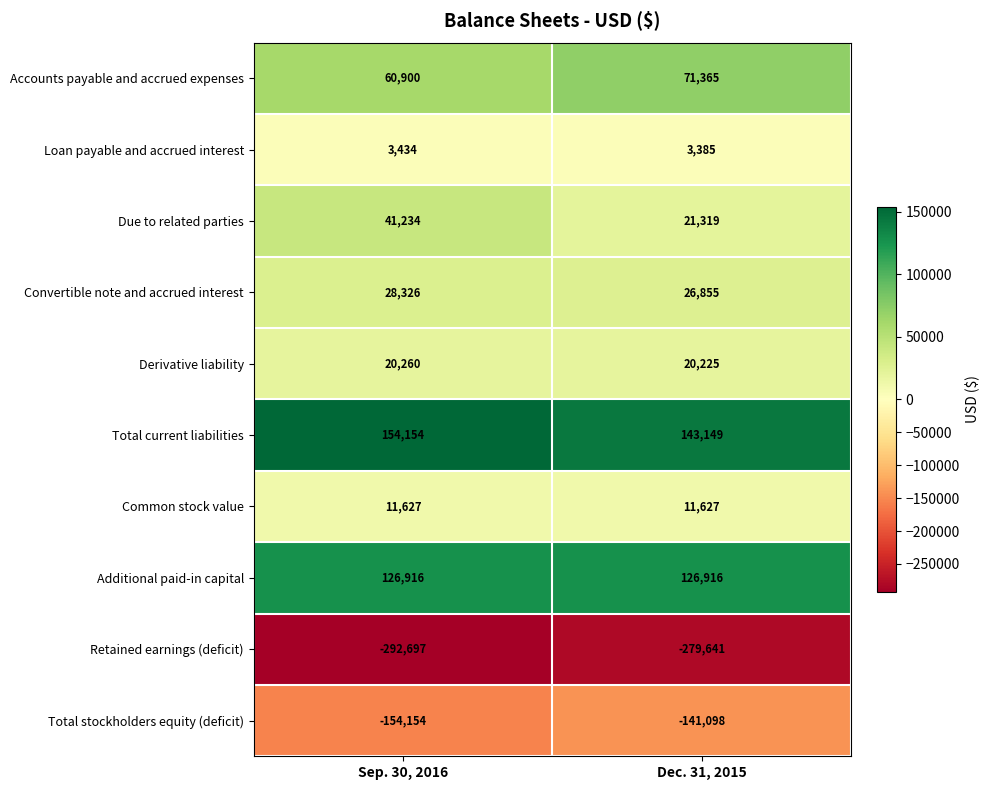

At which category is the sum across all series the highest?

Dec. 31, 2015